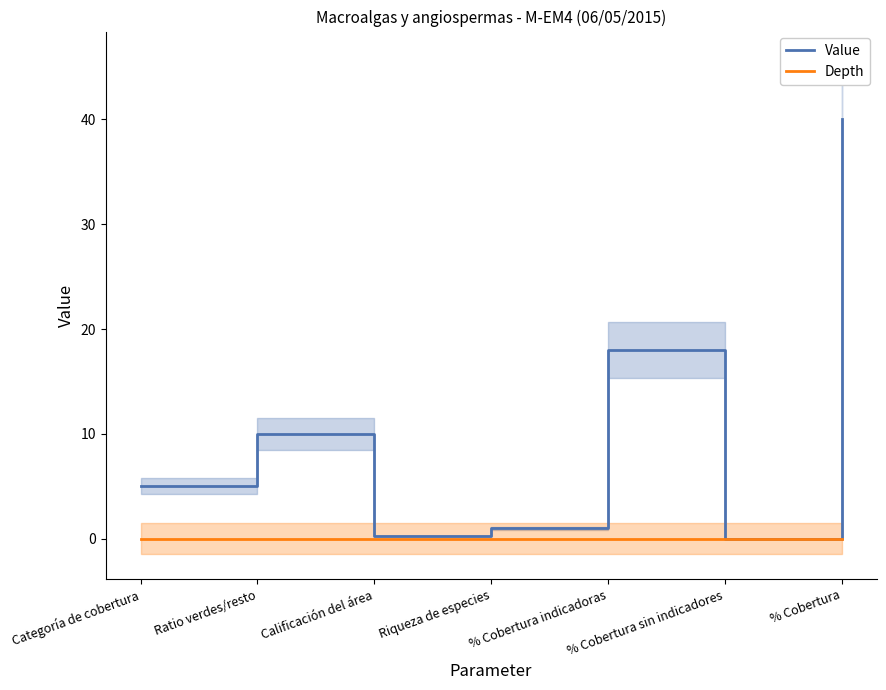

How many data points does each series have?

7